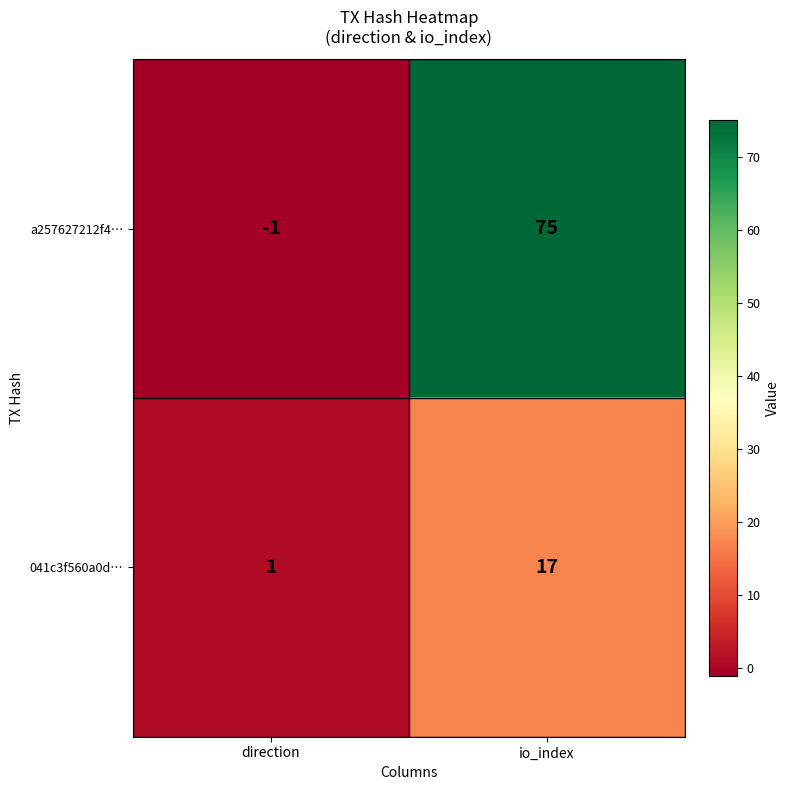

List the series in order of their overall mean, lowest first.

041c3f560a0d…, a257627212f4…